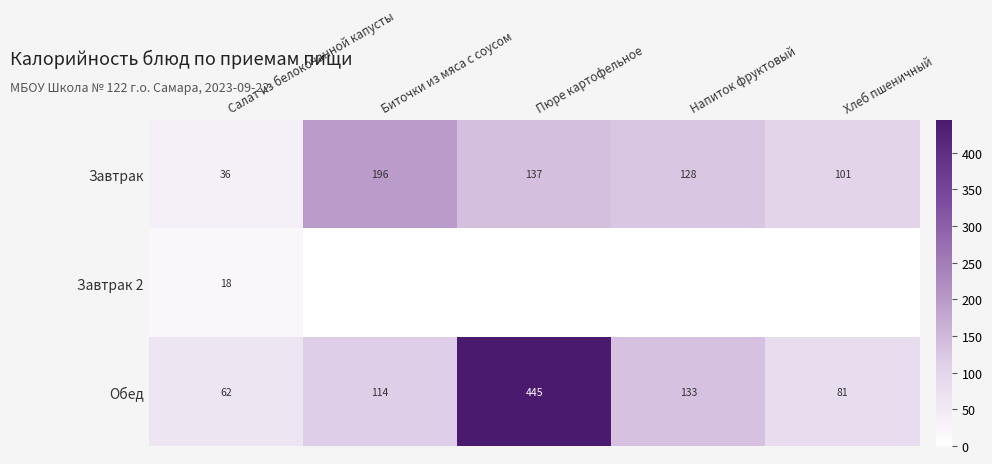

Rank the series at Пюре картофельное from lowest to highest value.

Завтрак 2, Завтрак, Обед